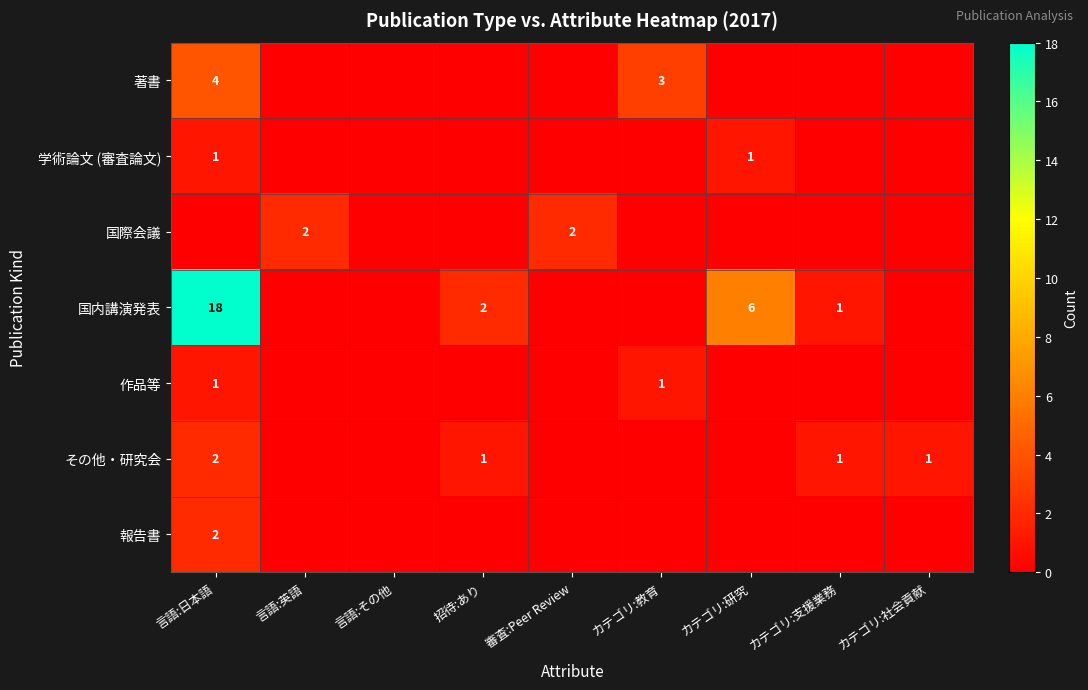

The value of 学術論文 (審査論文) at カテゴリ:研究 is 0. True or false?

False